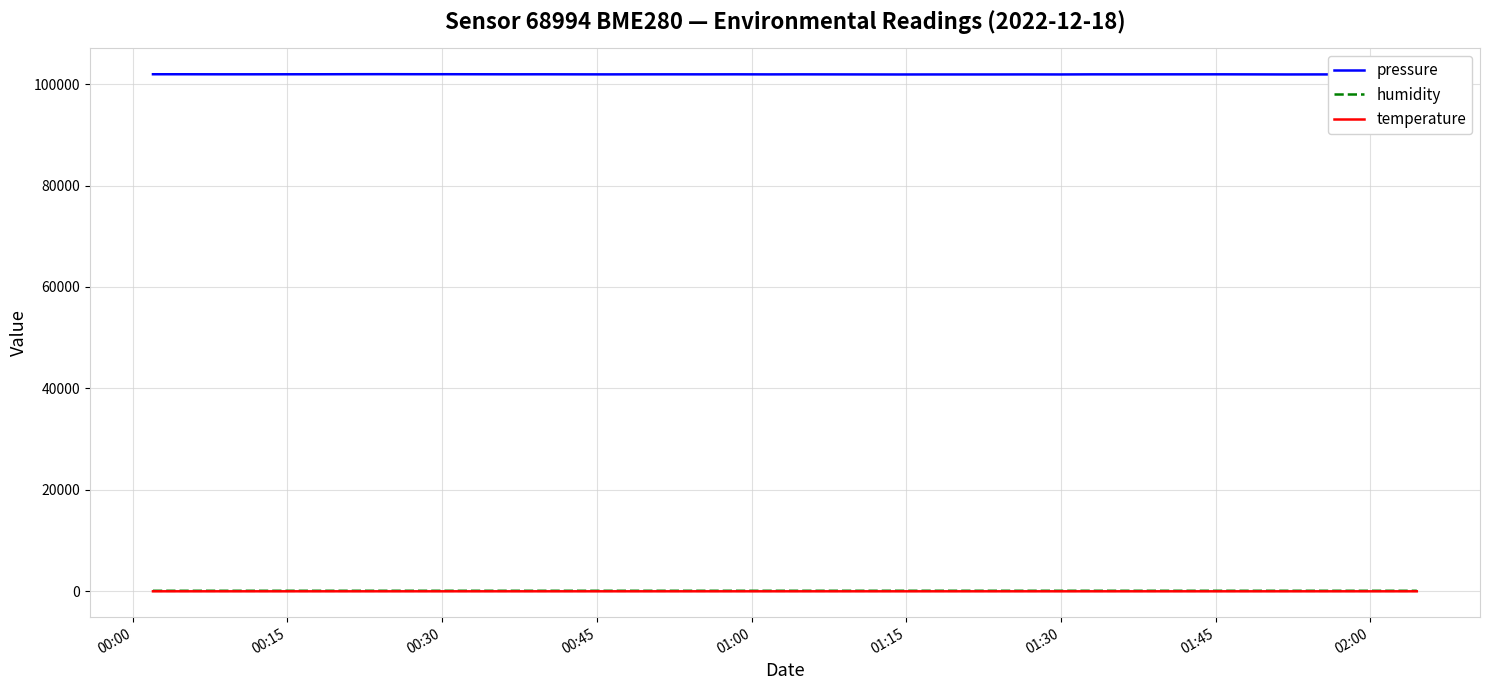

What is the difference between the maximum and second lowest values in the temperature series?

0.8